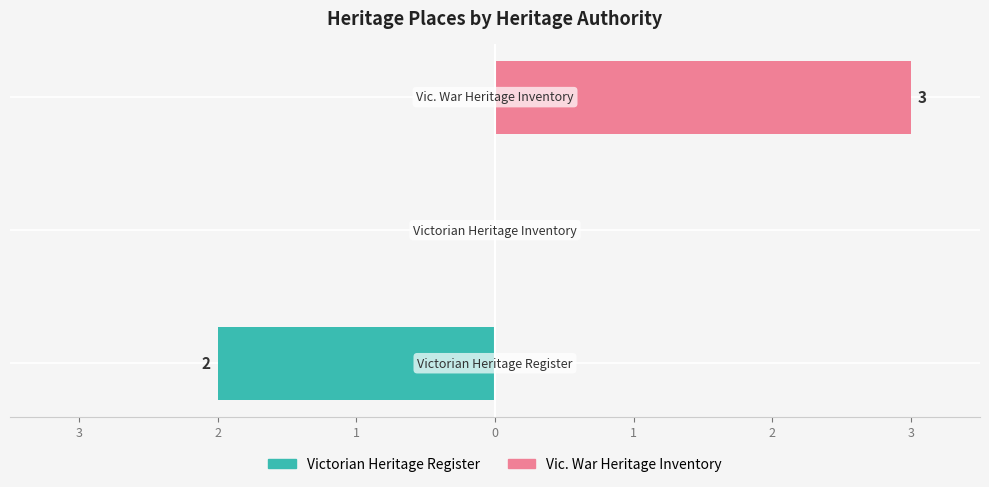

True or false: Vic. War Heritage Inventory has a value of 3 at 1.

True